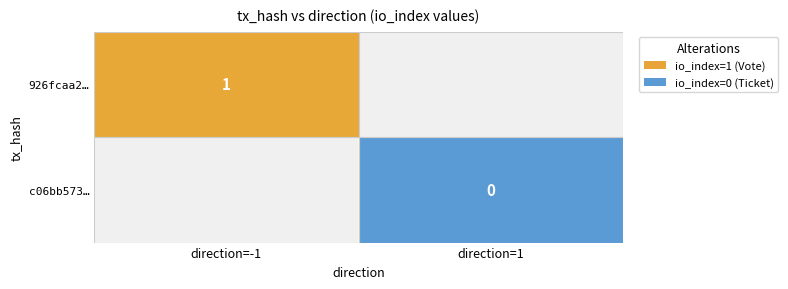

Is the value of c06bb573… at direction=1 greater than the value of 926fcaa2… at direction=-1?

No